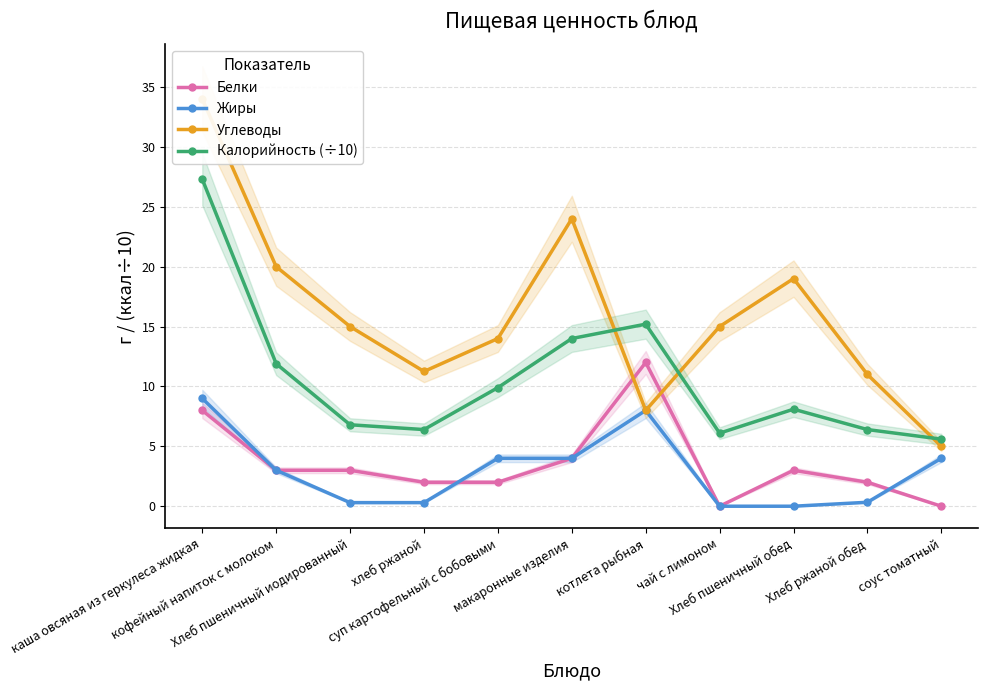

Reading right to left, what are all the values shown in this chart?

Белки: 0.0	2.0	3.0	0.0	12.0	4.0	2.0	2.0	3.0	3.0	8.0
Жиры: 4.0	0.3	0.0	0.0	8.0	4.0	4.0	0.3	0.3	3.0	9.0
Углеводы: 5.0	11.0	19.0	15.0	8.0	24.0	14.0	11.2	15.0	20.0	34.0
Калорийность (÷10): 5.6	6.4	8.1	6.1	15.2	14.0	9.9	6.4	6.8	11.9	27.3